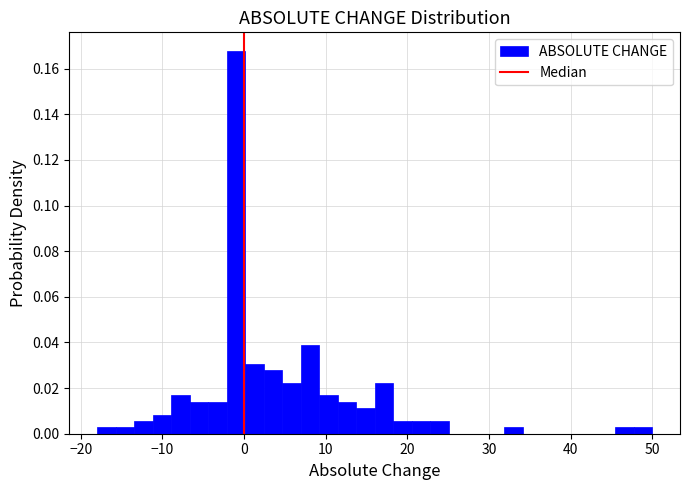

Read against the x-axis, roughly where is the centre of the tallest bar?

-1